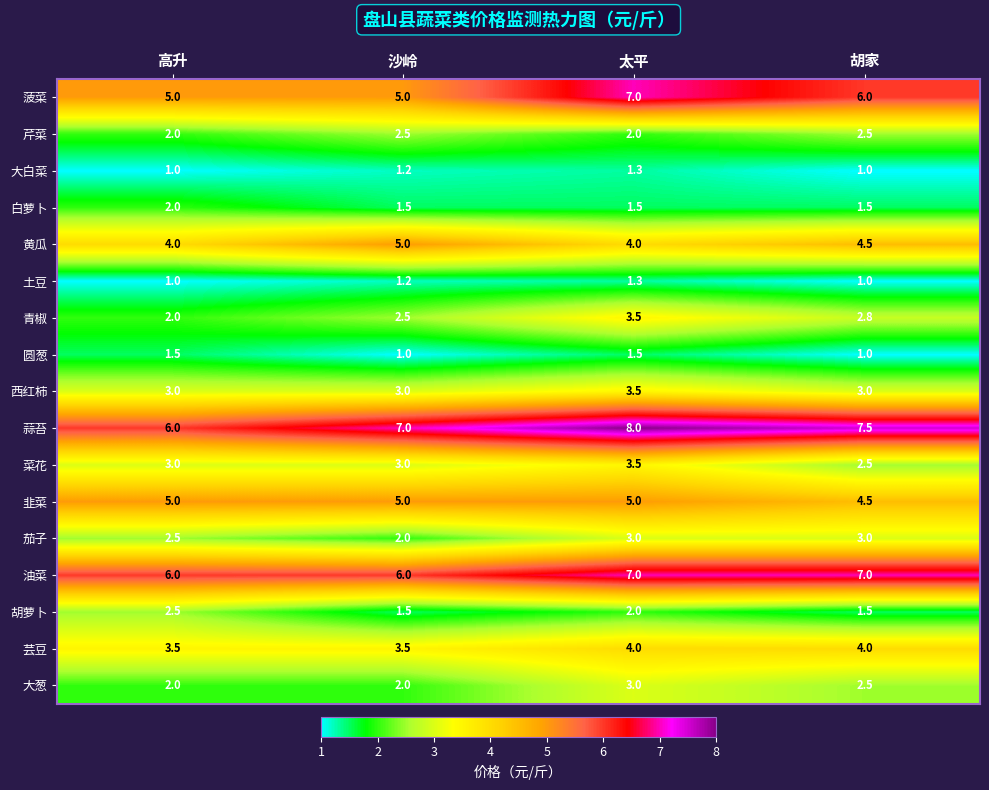

Count the 油菜 values in the range 6 to 7.

4